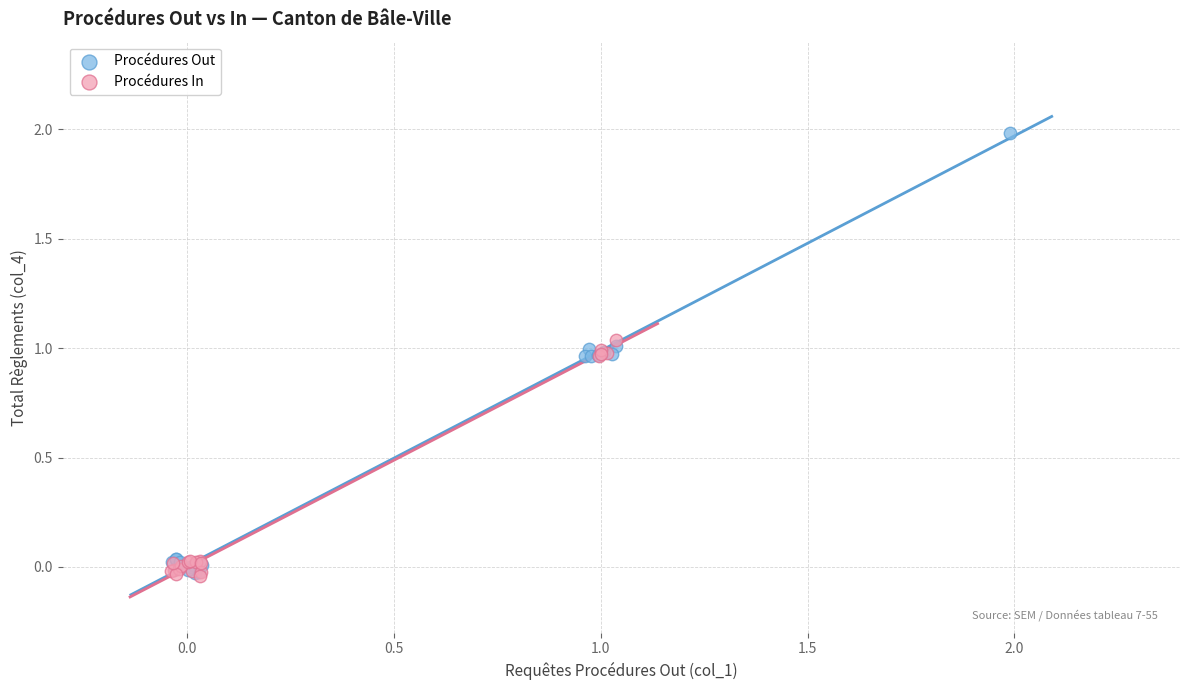

Which series reaches the maximum Y coordinate?

Procédures Out